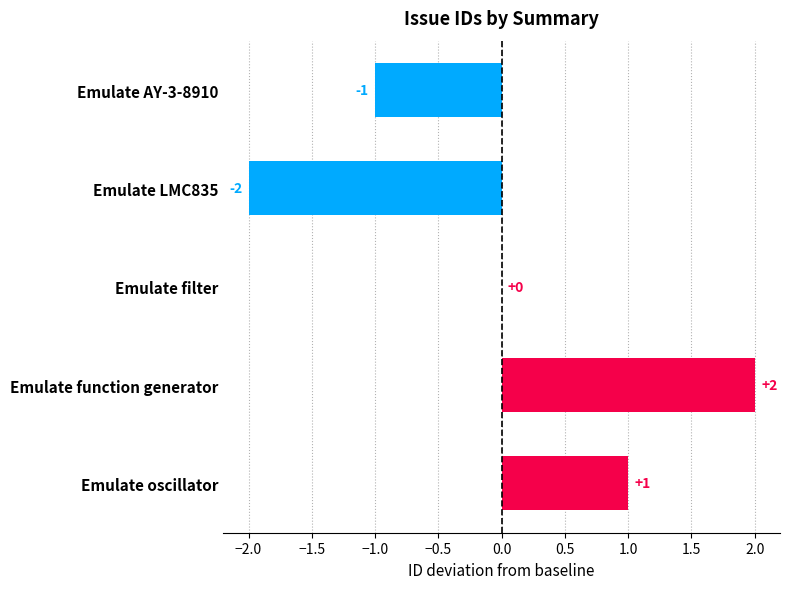

The value at Emulate filter is 0. True or false?

True